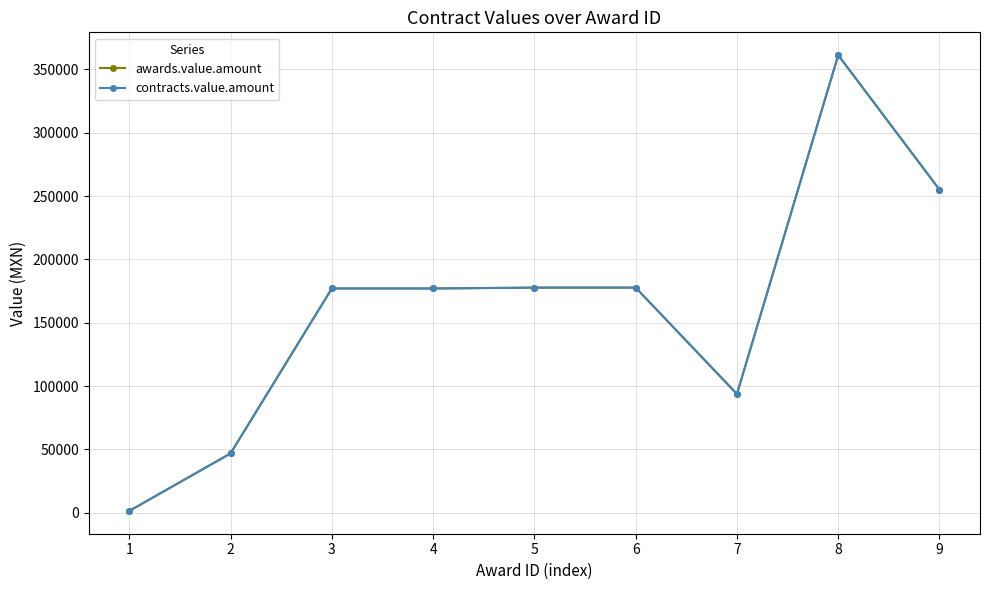

Reading left to right, what are all the values shown in this chart?

awards.value.amount: 1=1410.9	2=46800.0	3=177000.0	4=177000.0	5=177675.0	6=177675.0	7=93700.0	8=361200.0	9=255000.0
contracts.value.amount: 1=1410.9	2=46800.0	3=177000.0	4=177000.0	5=177675.0	6=177675.0	7=93700.0	8=361200.0	9=255000.0